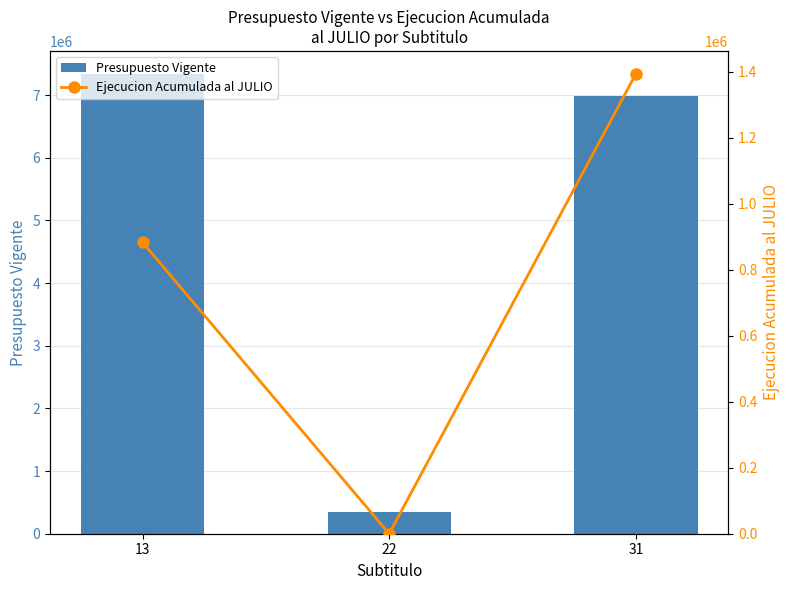

Rank the series by their maximum value, from highest to lowest.

Presupuesto Vigente, Ejecucion Acumulada al JULIO